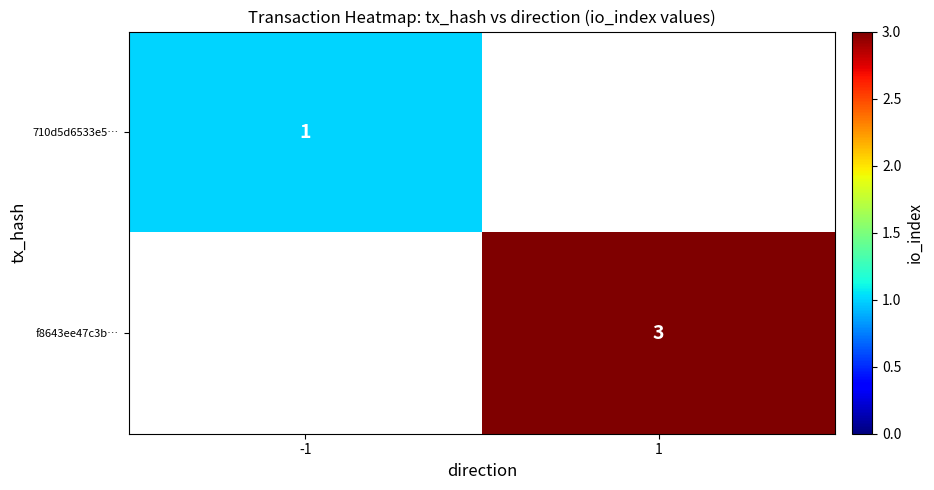

True or false: f8643ee47c3b… has a value of 3 at 1.

True